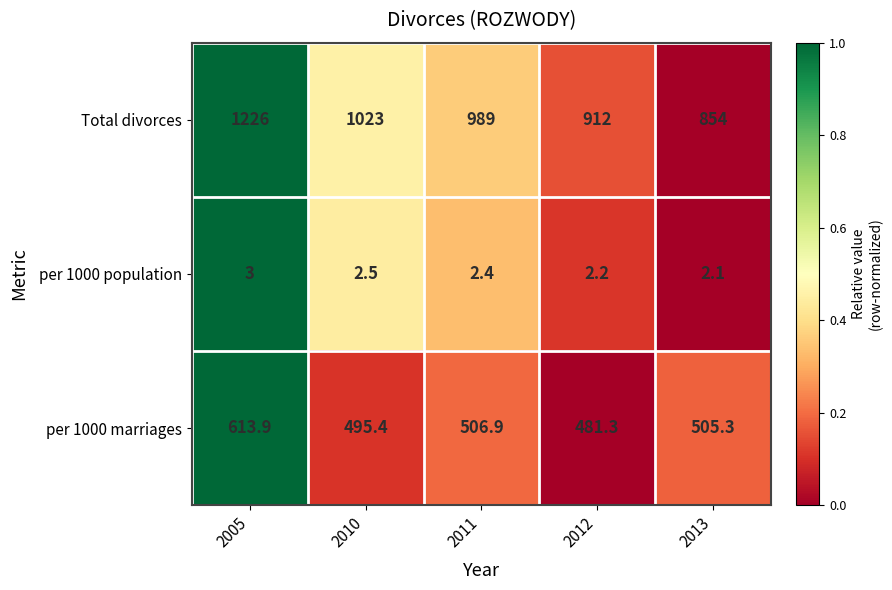

How many distinct data groups are displayed?

3